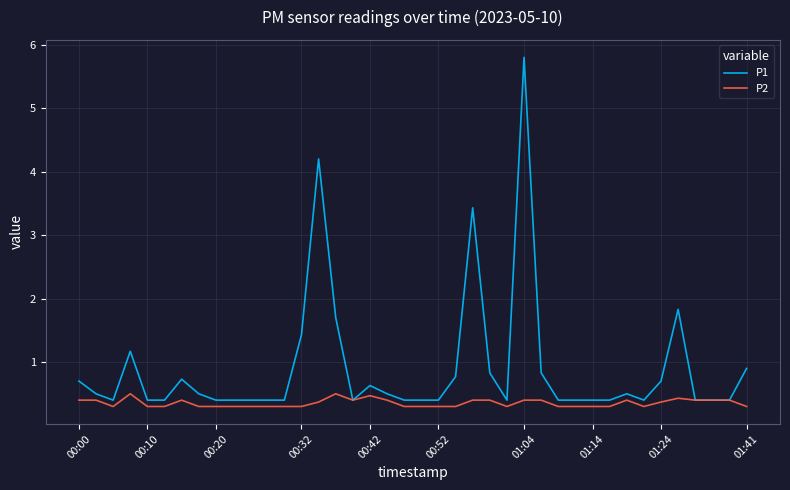

What is the greatest value displayed?

5.8